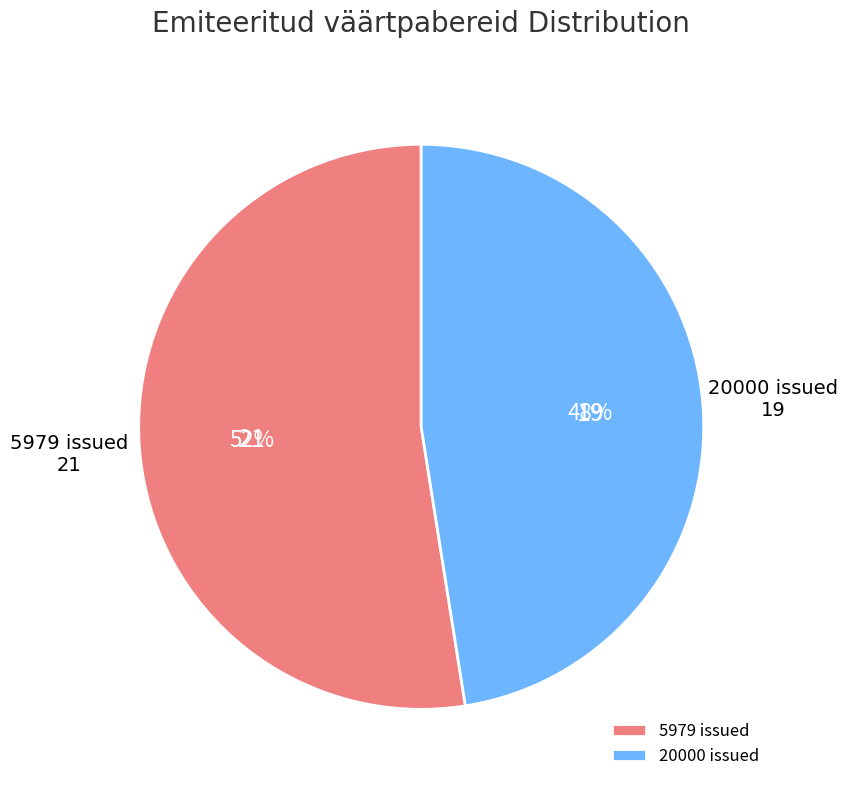

Does any single category account for the majority?

Yes